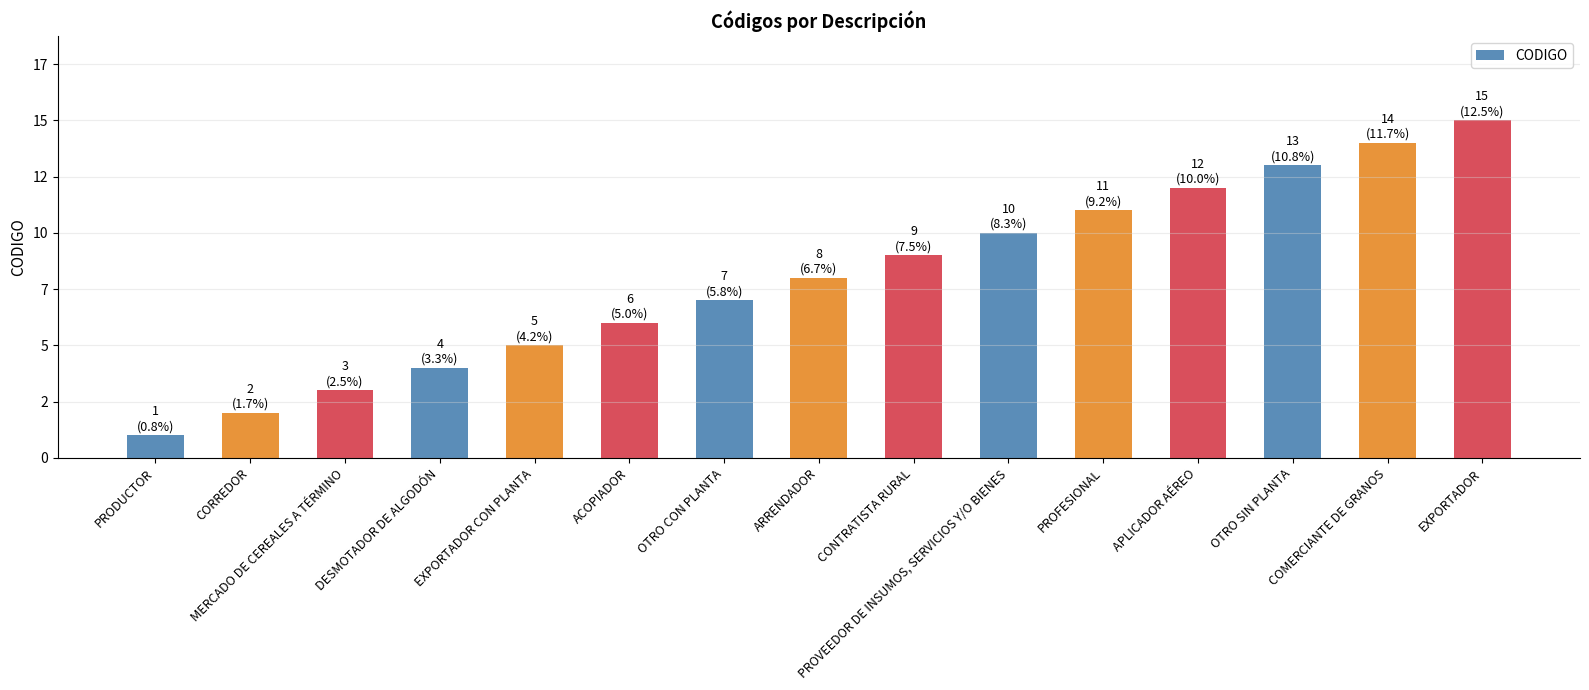

At which category does the chart reach its minimum across all series?

PRODUCTOR